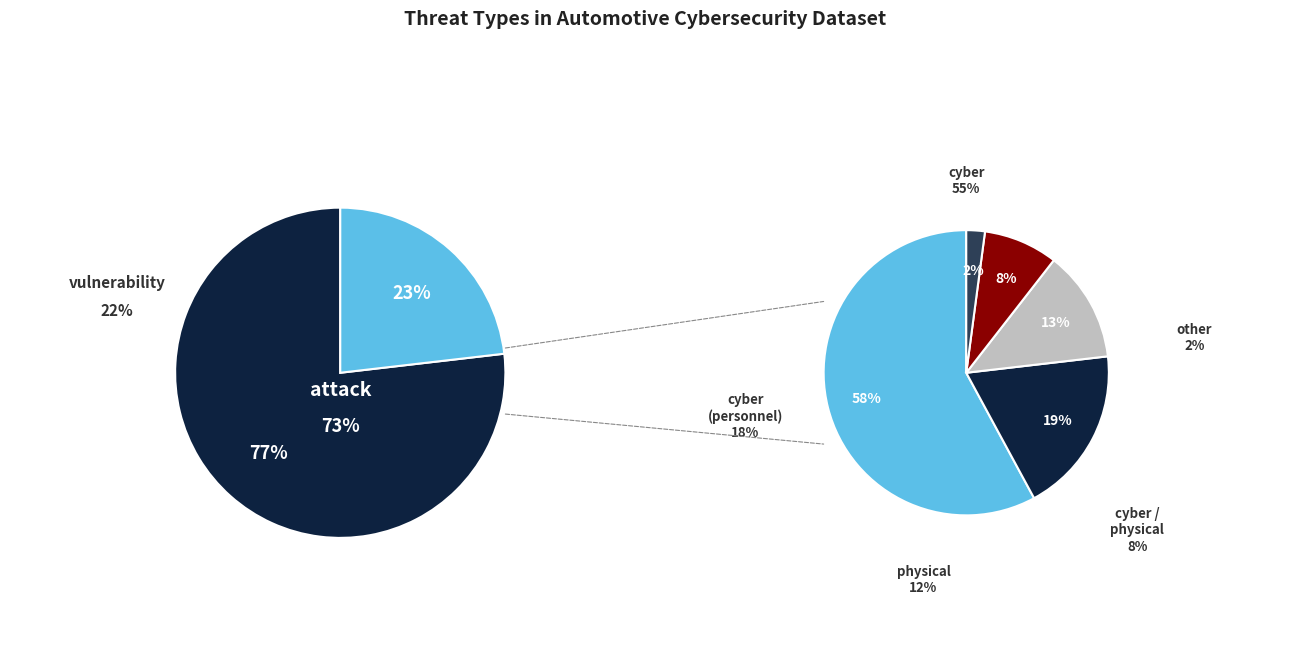

To the nearest percent, what portion does attack represent?

77%